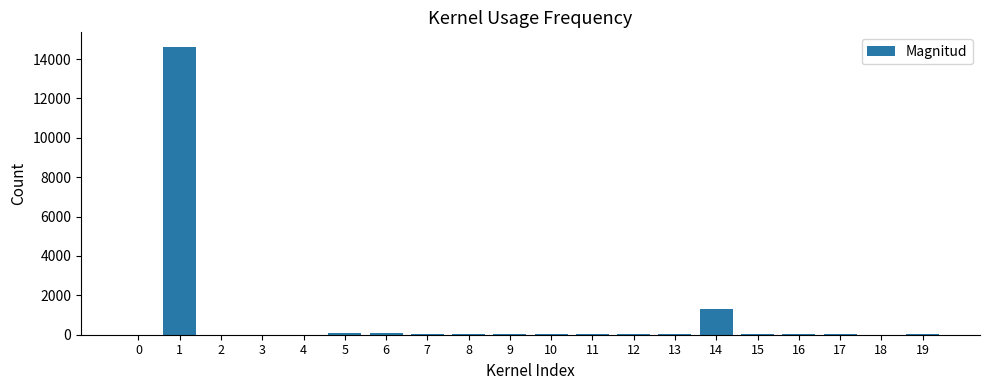

Are the bars horizontal?

No